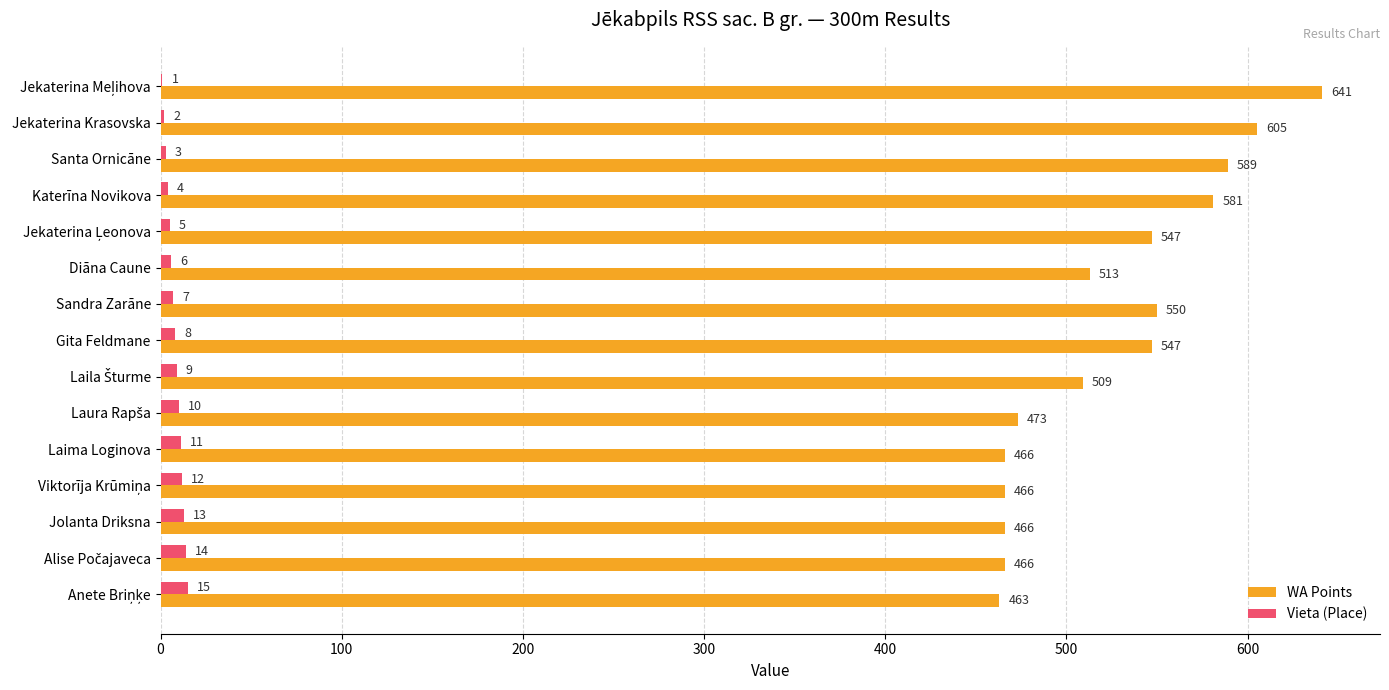

Which series has the largest total across all categories?

WA Points